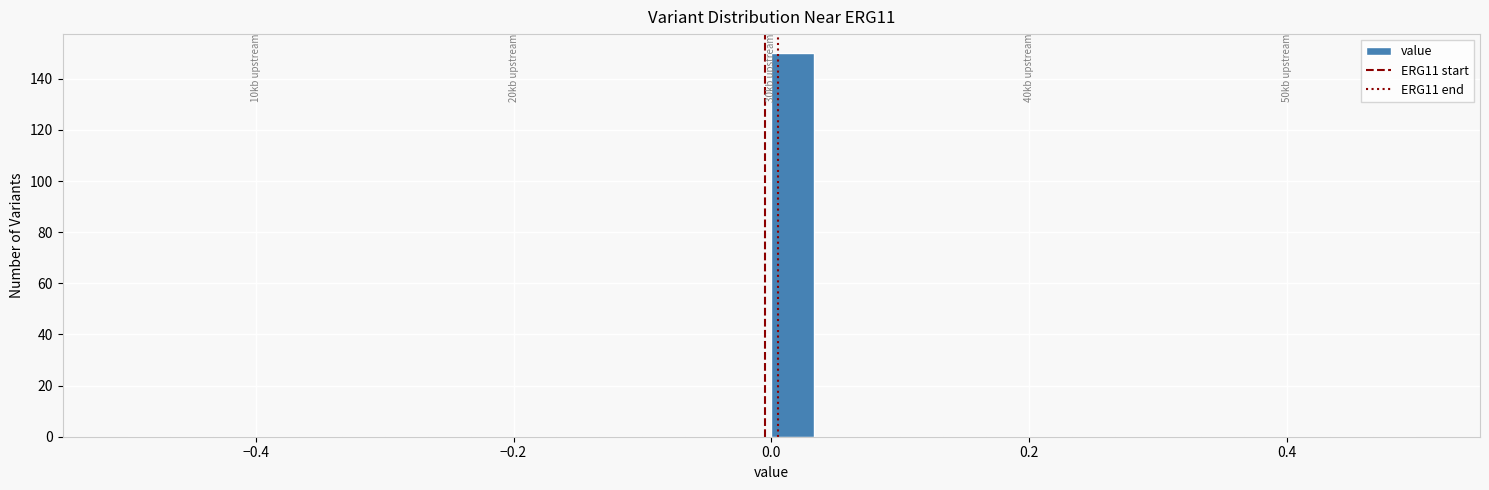

Read against the x-axis, roughly where is the centre of the tallest bar?

0.02